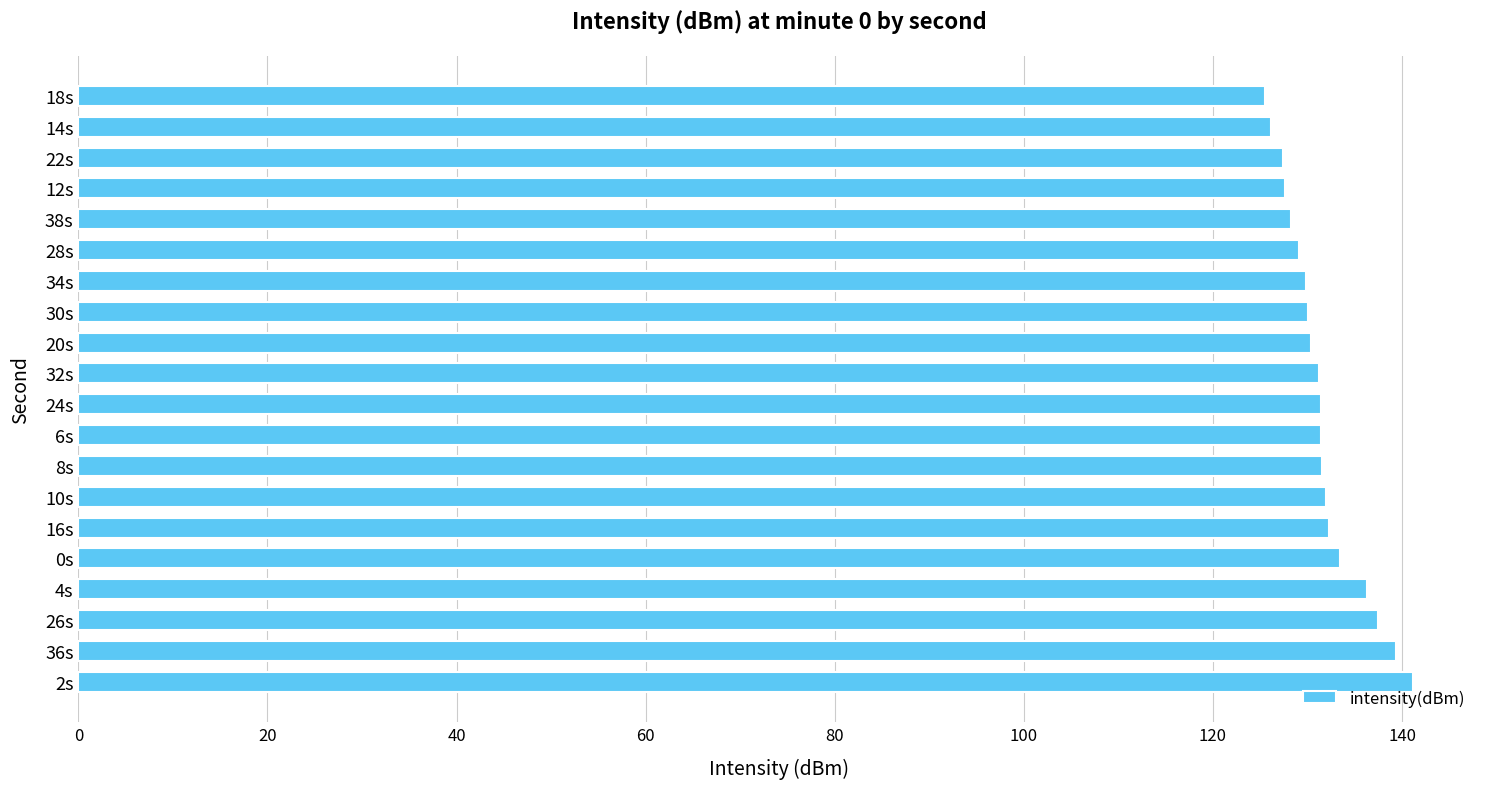

The value at 22s is 127.4. True or false?

True